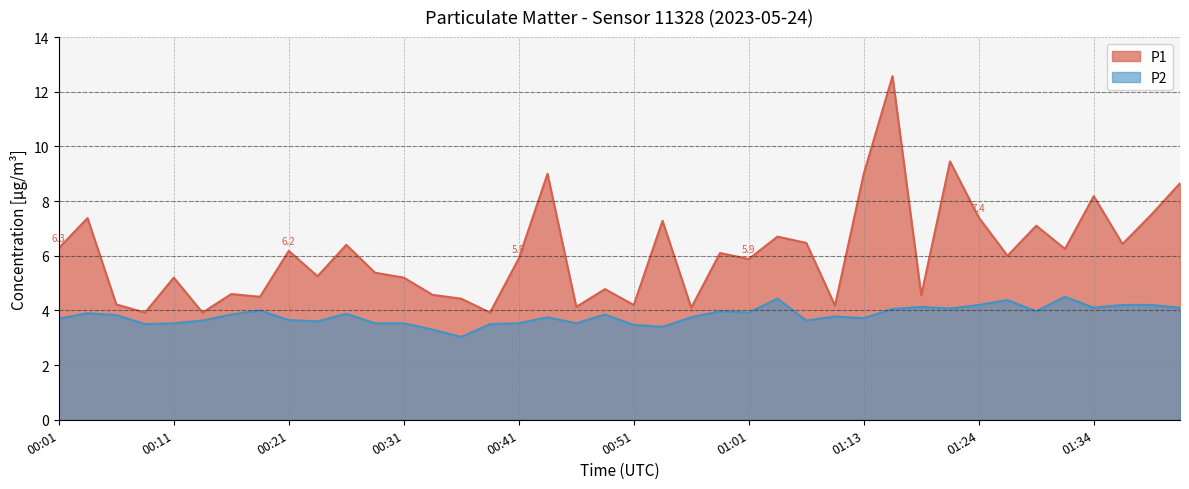

The P2 series shows 6.1 at 01:41. True or false?

False